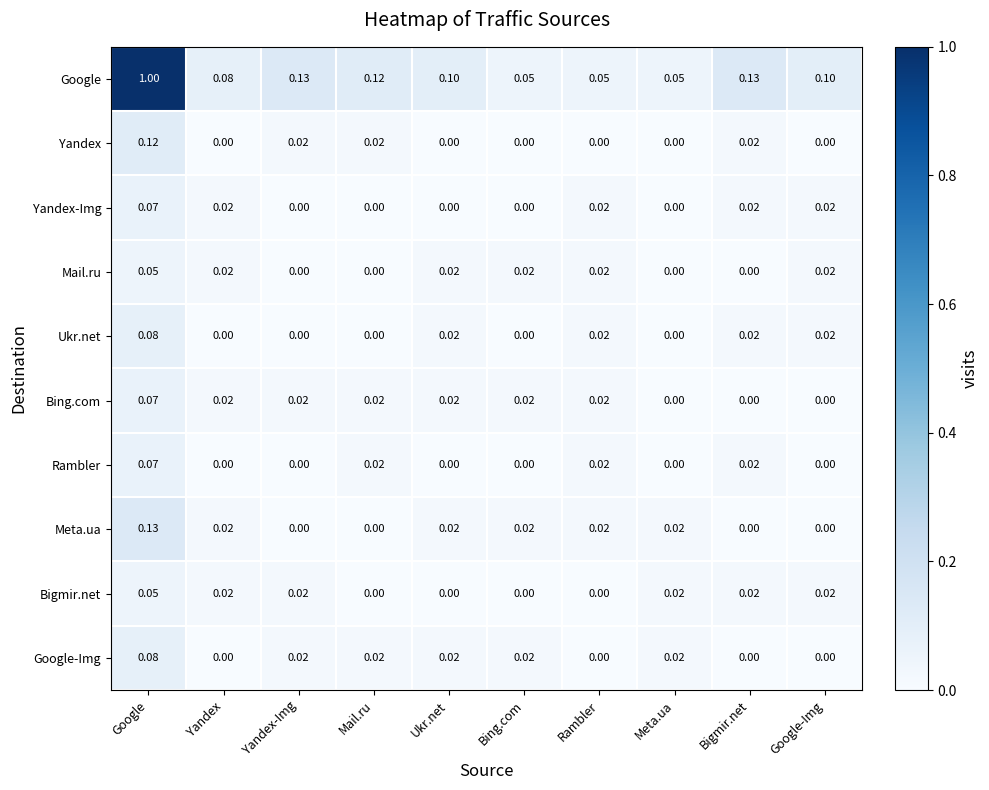

Which series has the widest spread of values?

Google